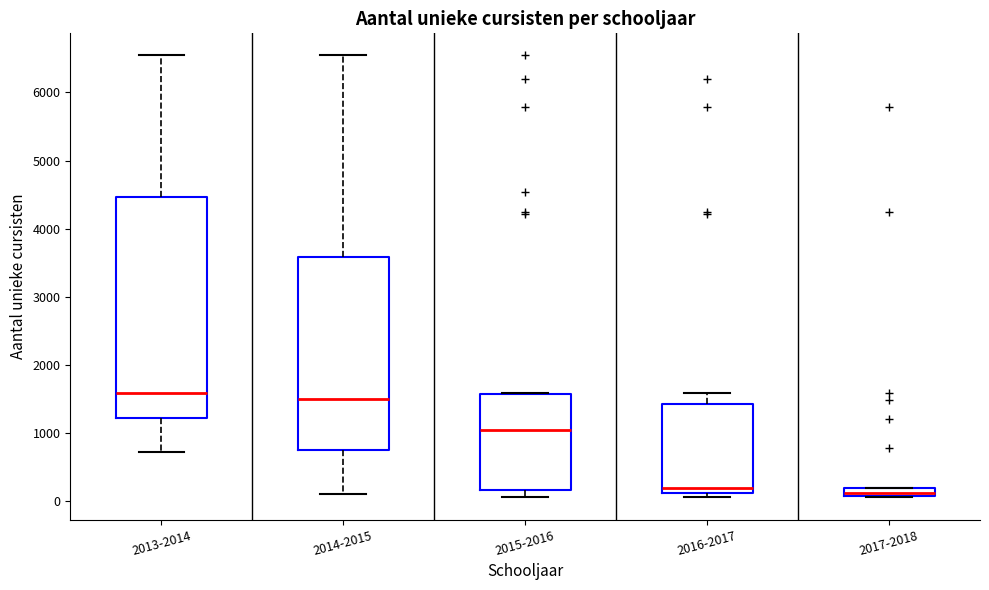

Where does the median line of the box for 2013-2014 sit on the y-axis? The values are not printed on the chart, so give them approximately, as read against the axis.

1600